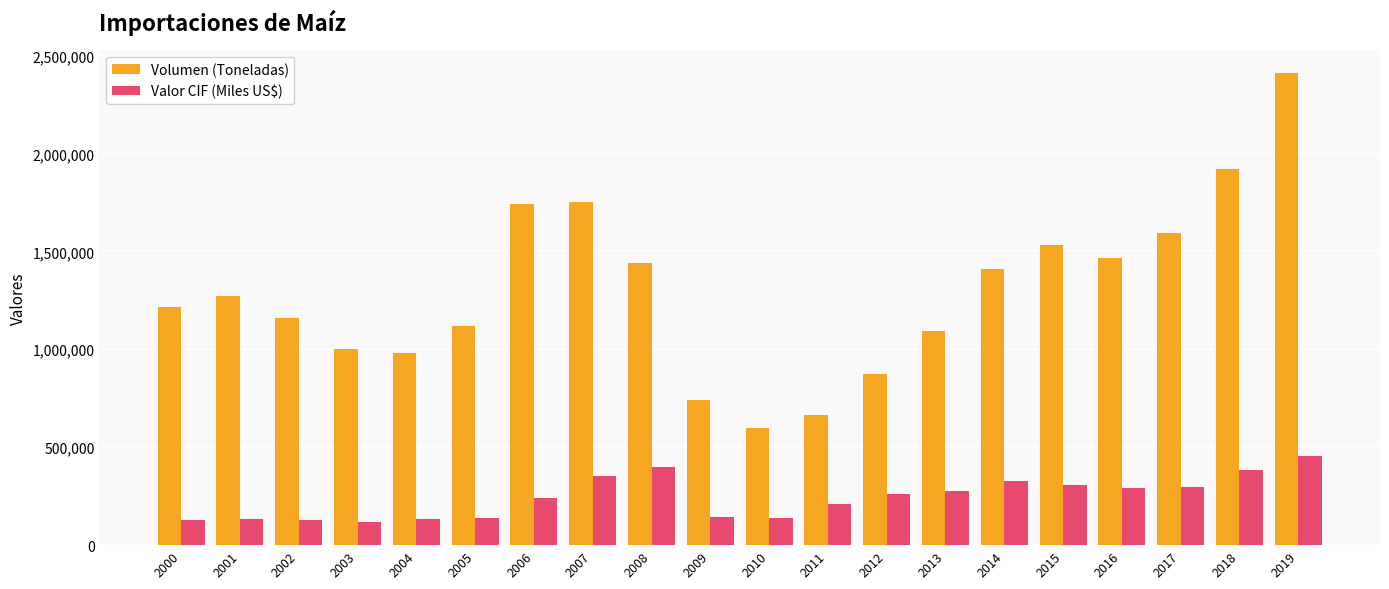

What is the minimum value for Volumen (Toneladas)?

596478.1